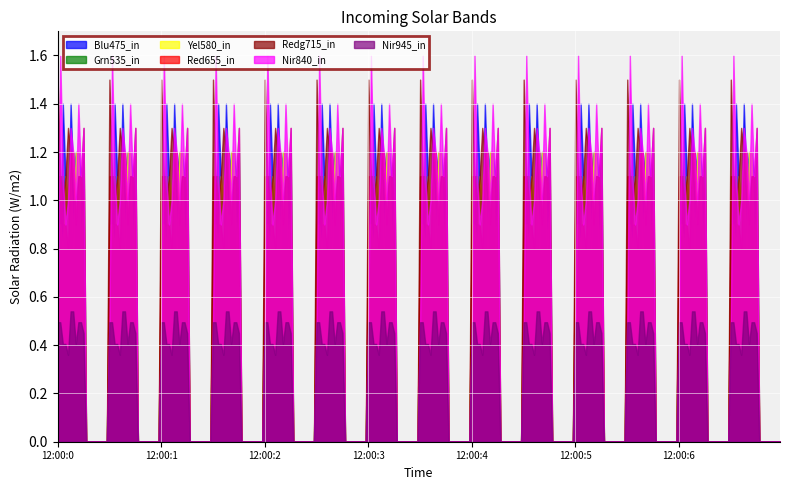

Which series has the widest spread of values?

Nir840_in